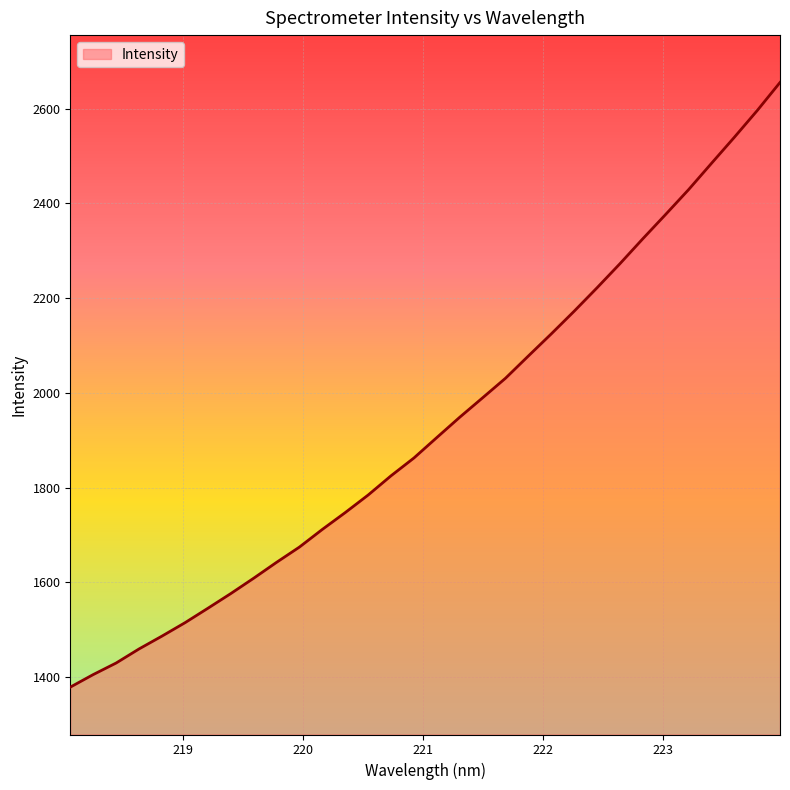

True or false: the data has more than 2 interior local peaks.

False